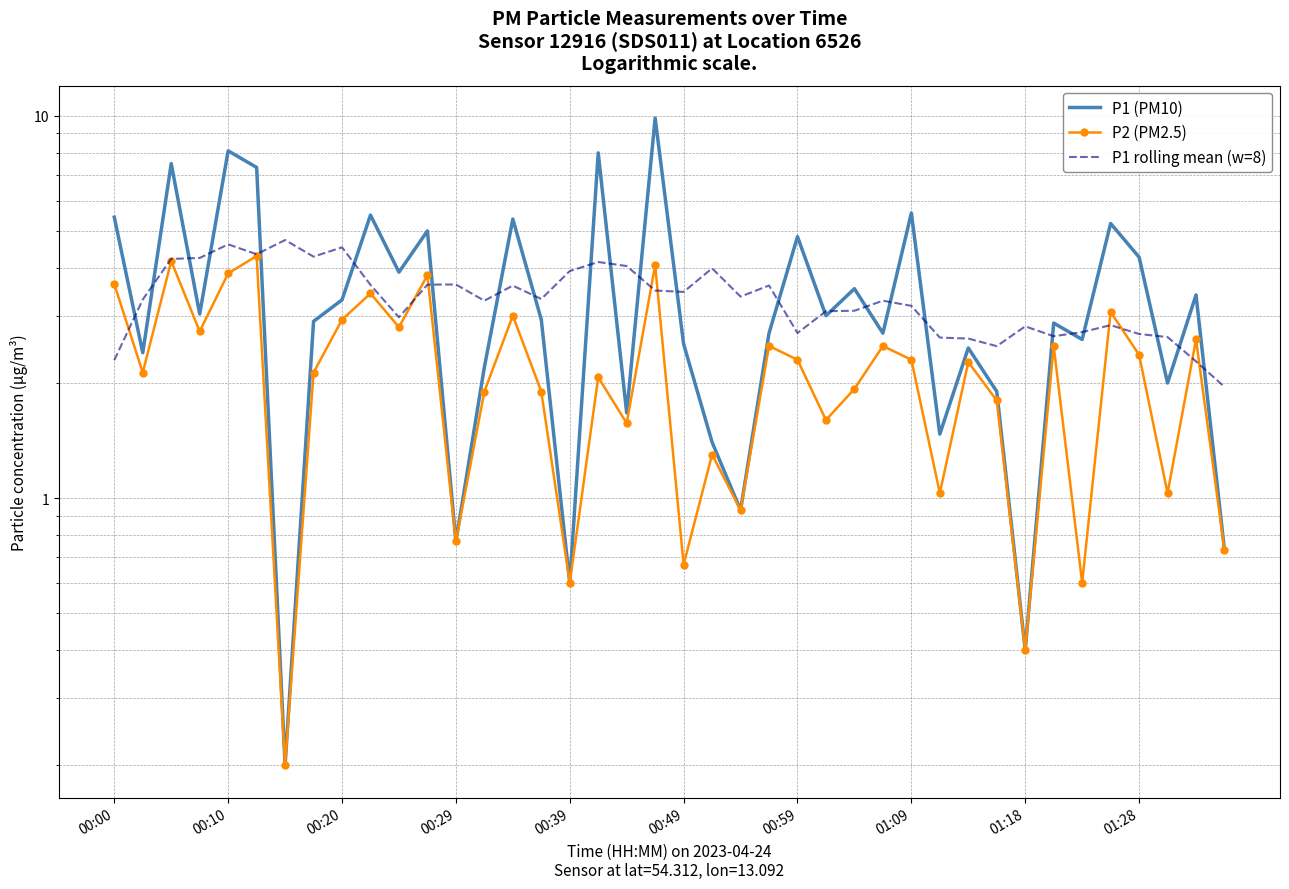

Which series has the largest total across all categories?

P1 (PM10)